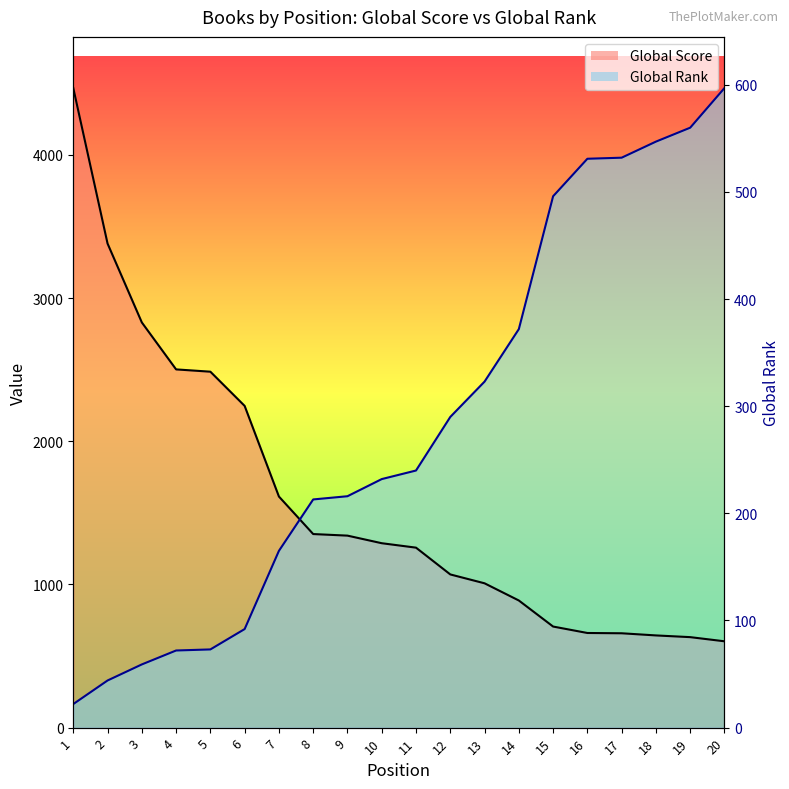

Which category has the highest value in the Global Rank series?

20